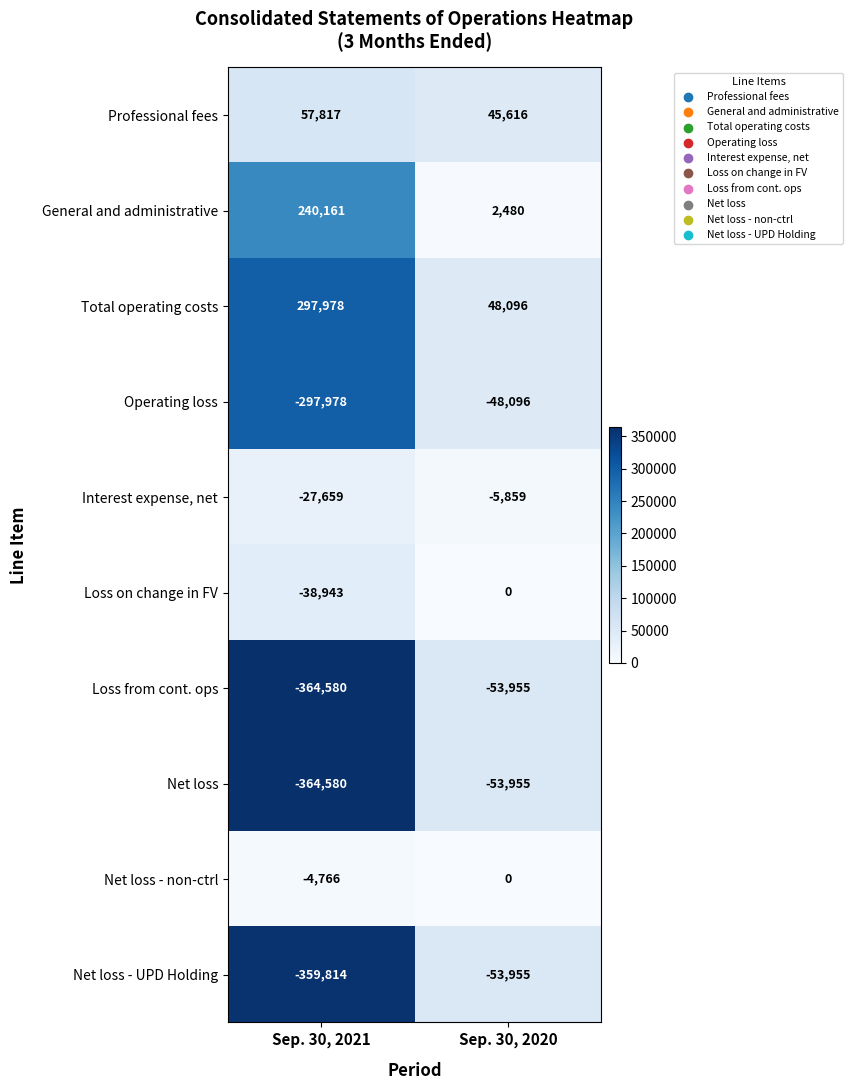

Rank the categories by Net loss - UPD Holding value from highest to lowest.

Sep. 30, 2020, Sep. 30, 2021